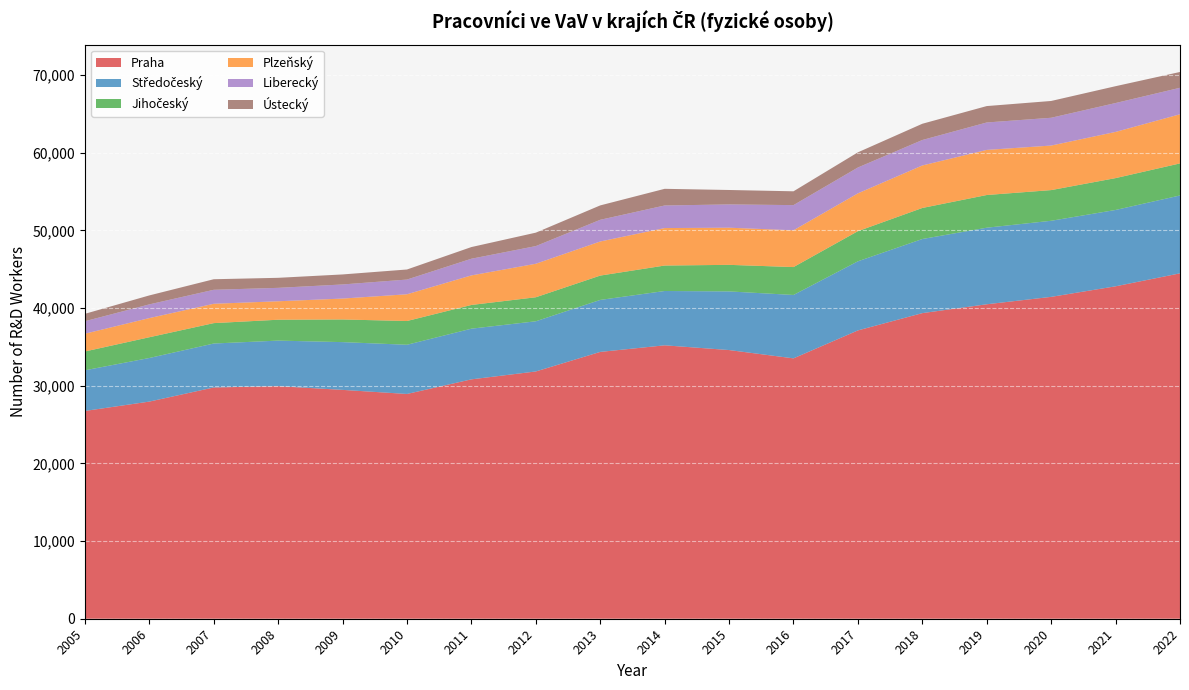

Reading left to right, what are all the values shown in this chart?

Praha: 26749.4	27953.6	29772.9	29940.9	29461.1	28936.1	30817.2	31833.1	34350.3	35199.3	34588.9	33519.2	37118.1	39343.2	40482.4	41436.1	42796.0	44465.0
Středočeský: 5233.3	5613.3	5657.6	5864.9	6148.7	6333.9	6524.2	6459.3	6692.2	6992.4	7548.6	8161.7	8896.0	9540.8	9858.0	9795.7	9828.0	10025.0
Jihočeský: 2422.5	2670.5	2625.5	2687.4	2917.0	3057.7	3052.9	3092.2	3133.5	3277.4	3420.2	3591.5	3879.3	3996.2	4207.9	3949.6	4100.0	4127.0
Plzeňský: 2285.8	2465.3	2490.5	2376.3	2690.4	3442.8	3804.3	4313.6	4389.2	4823.7	4782.0	4734.4	4869.3	5471.8	5806.6	5734.0	5947.0	6326.0
Liberecký: 1607.5	1766.1	1800.6	1726.9	1815.7	1893.5	2146.8	2274.8	2791.9	2907.2	2996.1	3241.2	3328.6	3277.7	3530.7	3576.8	3718.0	3410.0
Ústecký: 954.1	1153.6	1358.6	1292.0	1290.4	1296.2	1503.6	1730.2	1853.8	2145.5	1859.5	1778.7	1953.4	2091.4	2113.0	2163.2	2169.0	2035.0